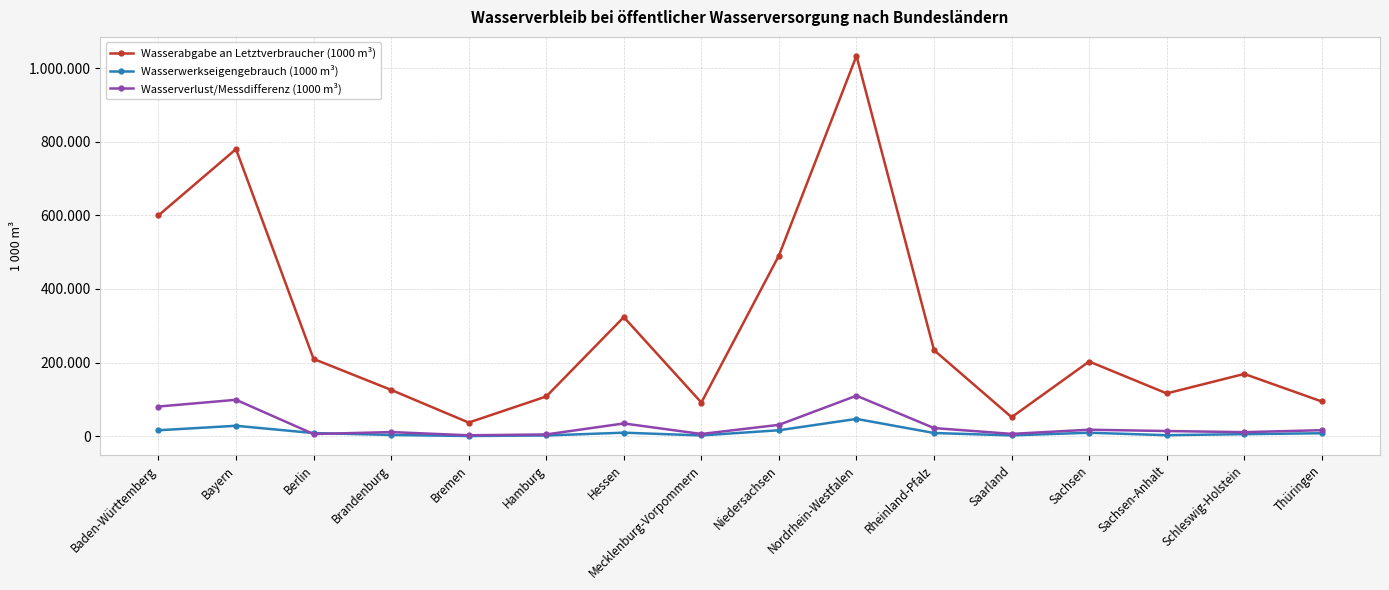

Which series has the largest range (max minus min)?

Wasserabgabe an Letztverbraucher (1000 m³)